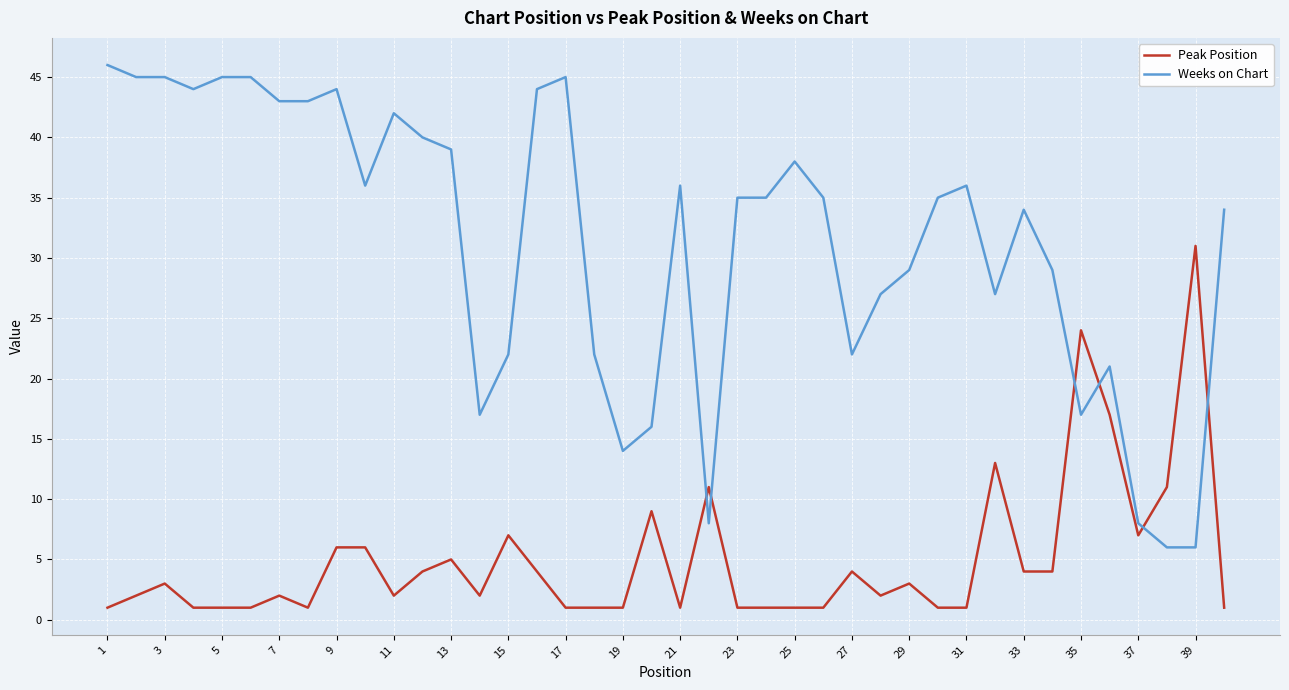

Which series has the widest spread of values?

Weeks on Chart